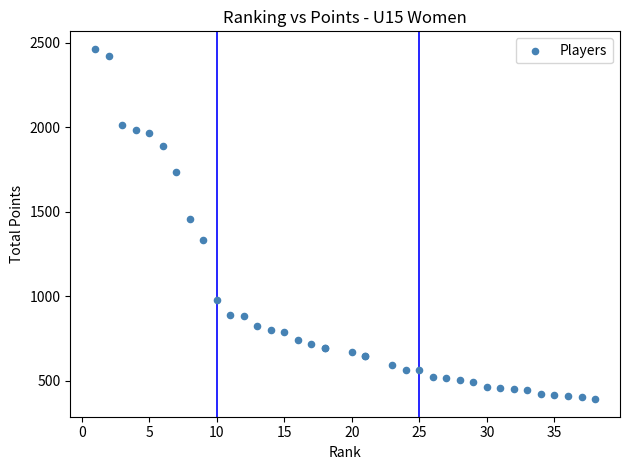

What Y value in the scatter plot is closest to 1428?

1456